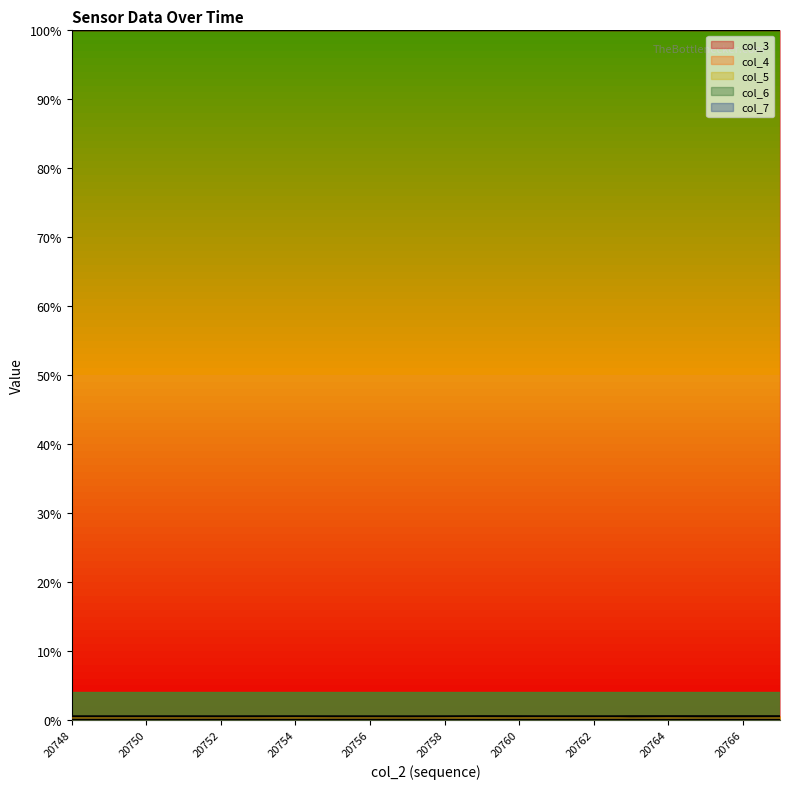

At which label is col_4 closest to 0?

20753